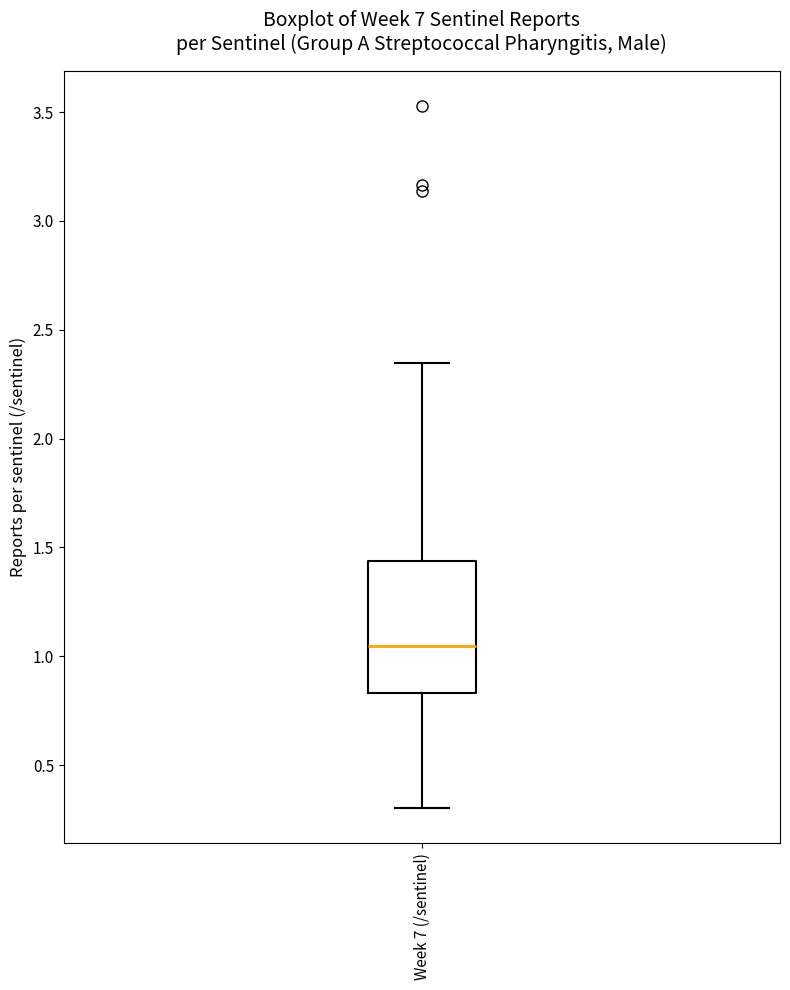

Where is the lower edge of the box for Week 7 (/sentinel) on the y-axis? The values are not printed on the chart, so give them approximately, as read against the axis.

0.85